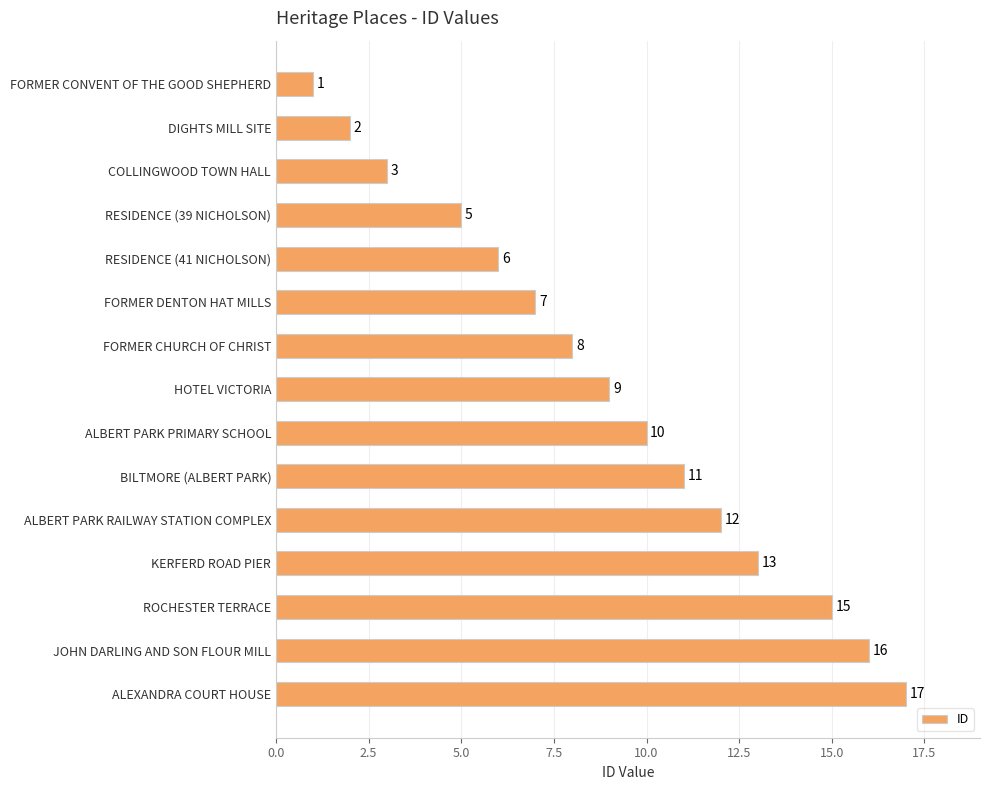

At which category does the chart reach its peak across all series?

ALEXANDRA COURT HOUSE